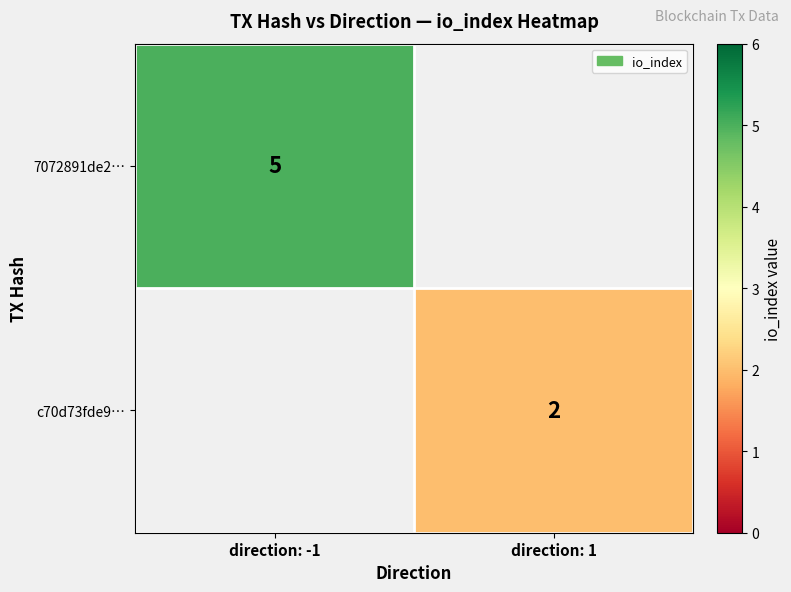

The 7072891de2… series shows 5 at direction: -1. True or false?

True